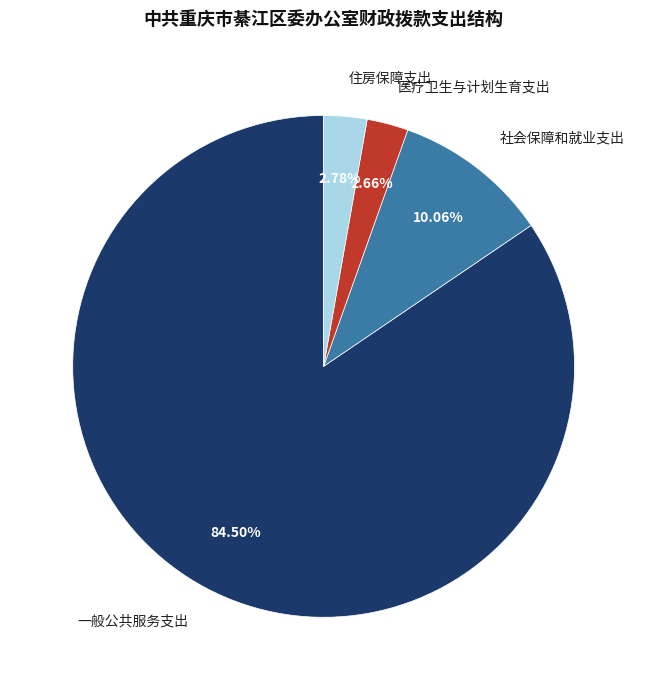

What is the ratio of the value at 一般公共服务支出 to the value at 住房保障支出?

30.4